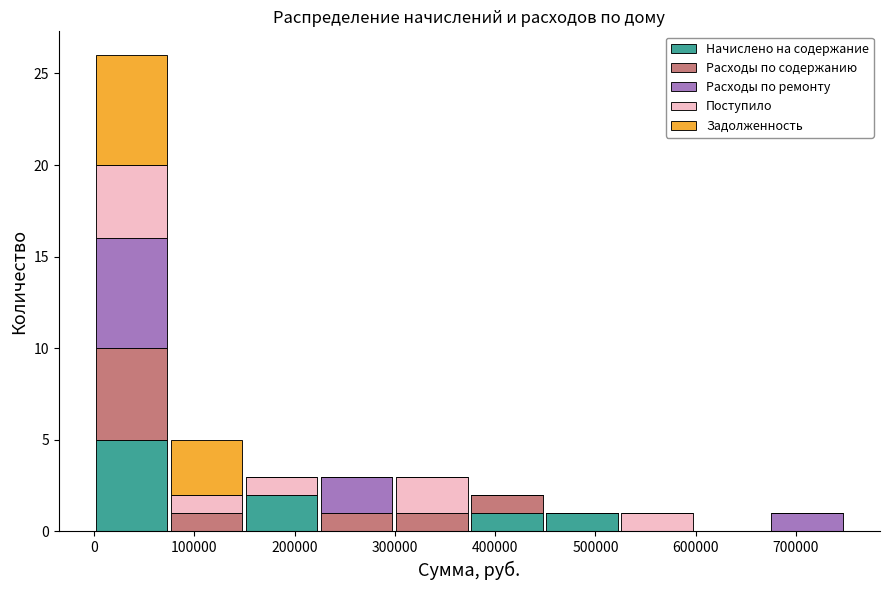

What is the total height of the stacked bar covering 220000 to 300000 on the x-axis? Neither the bar edges nor the heights are printed on the chart, so give them approximately, as read against the axes.

3